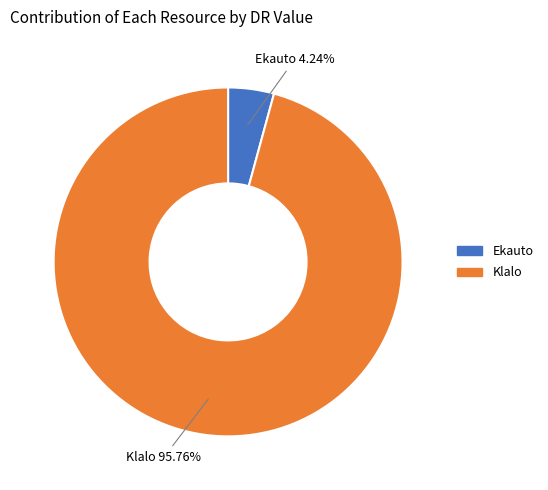

Is there any slice that represents more than half of the pie?

Yes